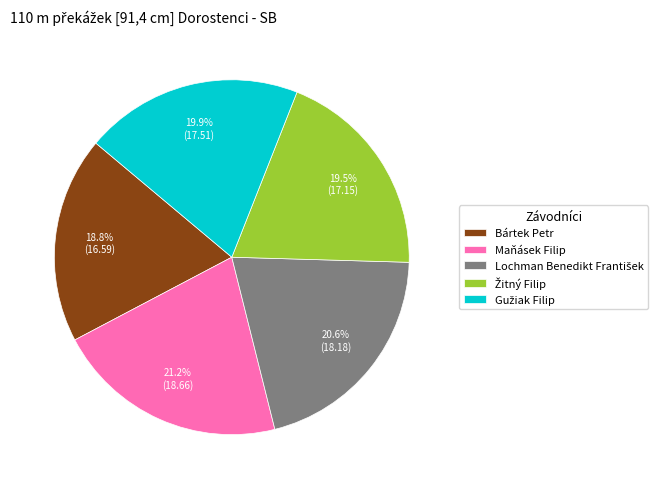

Which slice is the largest?

Maňásek Filip